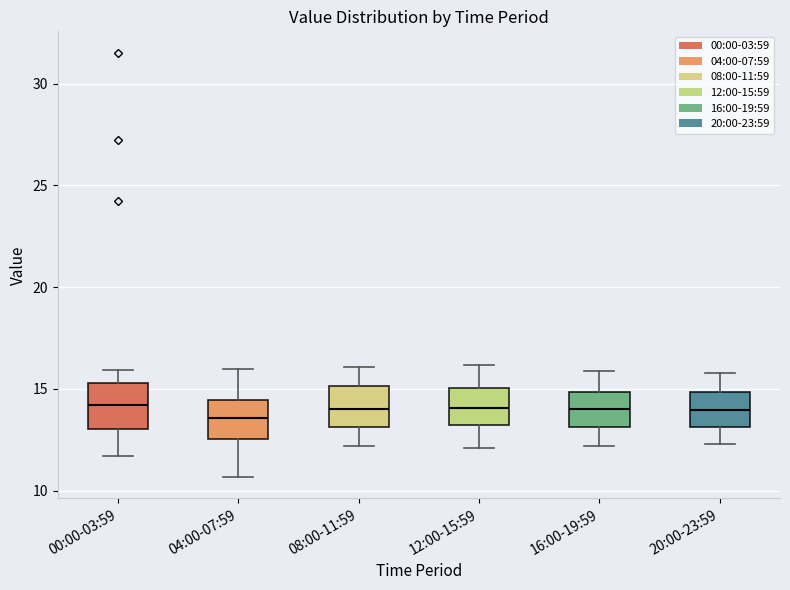

Reading left to right, read every box against the y-axis: the position of its median line, the range the box covers, and the ends of its whiskers. The values are not printed on the chart, so give them approximately, as read against the axis.

00:00-03:59: median 14.0, box 13.0 to 15.5, whiskers 11.5 to 16.0
04:00-07:59: median 13.5, box 12.5 to 14.5, whiskers 10.5 to 16.0
08:00-11:59: median 14.0, box 13.0 to 15.0, whiskers 12.0 to 16.0
12:00-15:59: median 14.0, box 13.0 to 15.0, whiskers 12.0 to 16.0
16:00-19:59: median 14.0, box 13.0 to 15.0, whiskers 12.0 to 16.0
20:00-23:59: median 14.0, box 13.0 to 15.0, whiskers 12.5 to 16.0